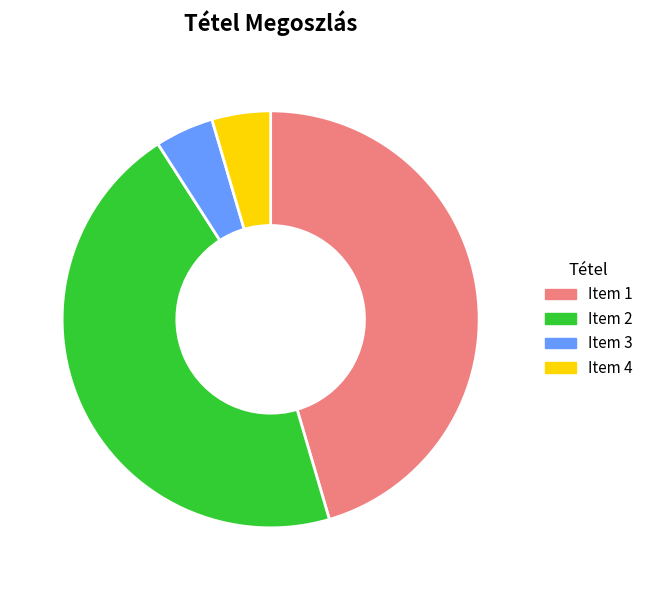

Approximately how many times larger is the value at Item 4 compared to Item 3?

1.0